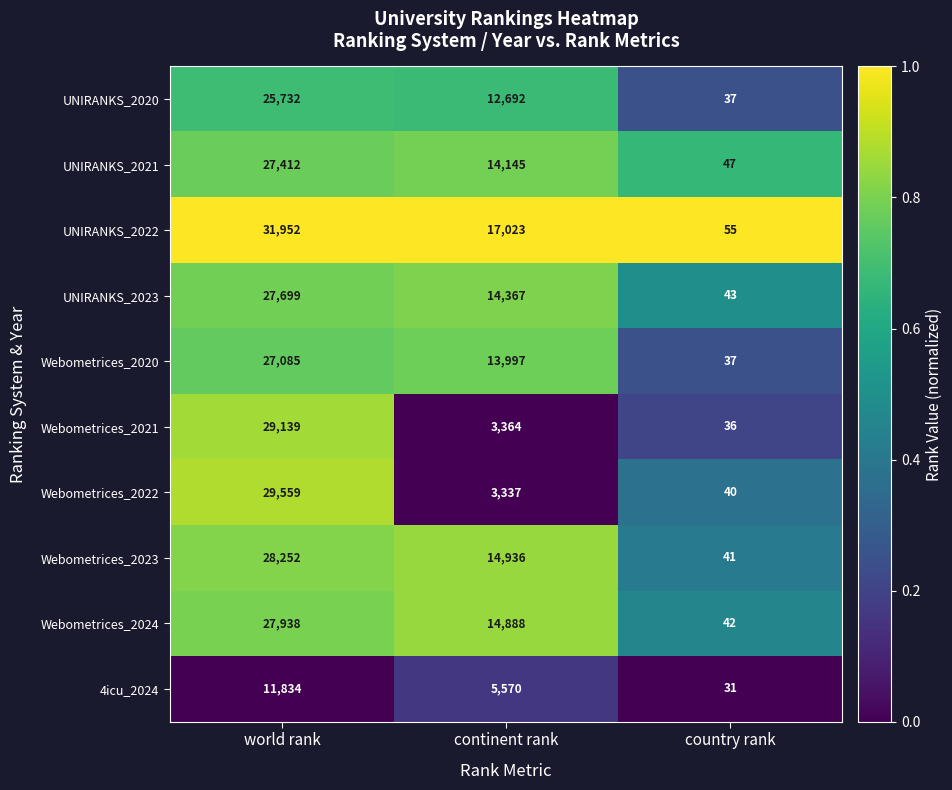

At which label is 4icu_2024 closest to 5932?

continent rank